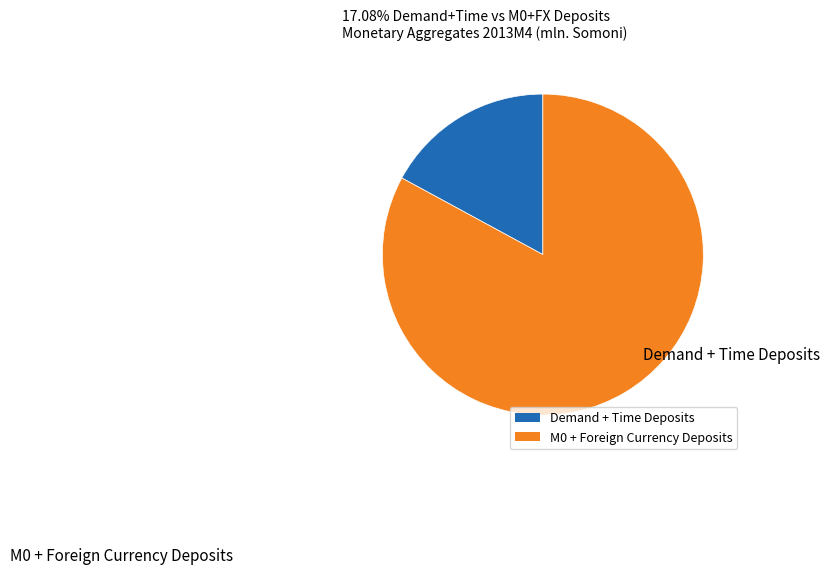

Does any single category account for the majority?

Yes